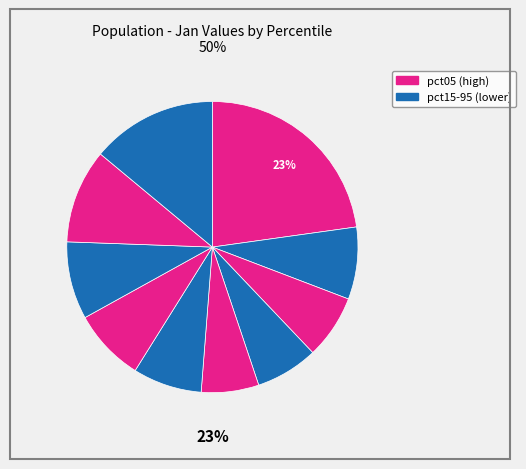

To the nearest percent, what portion does pct45 represent?

6%